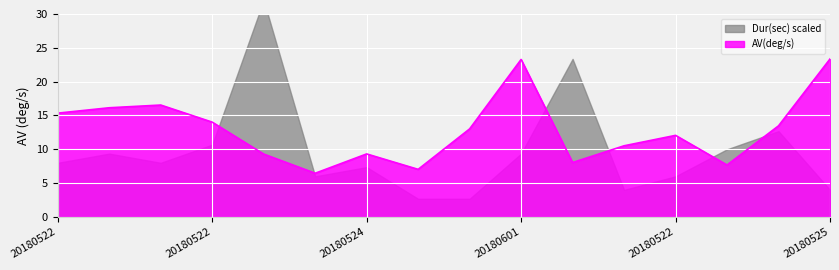

What is the change in value from 20180522_033513 to 20180522_001008?

-0.5